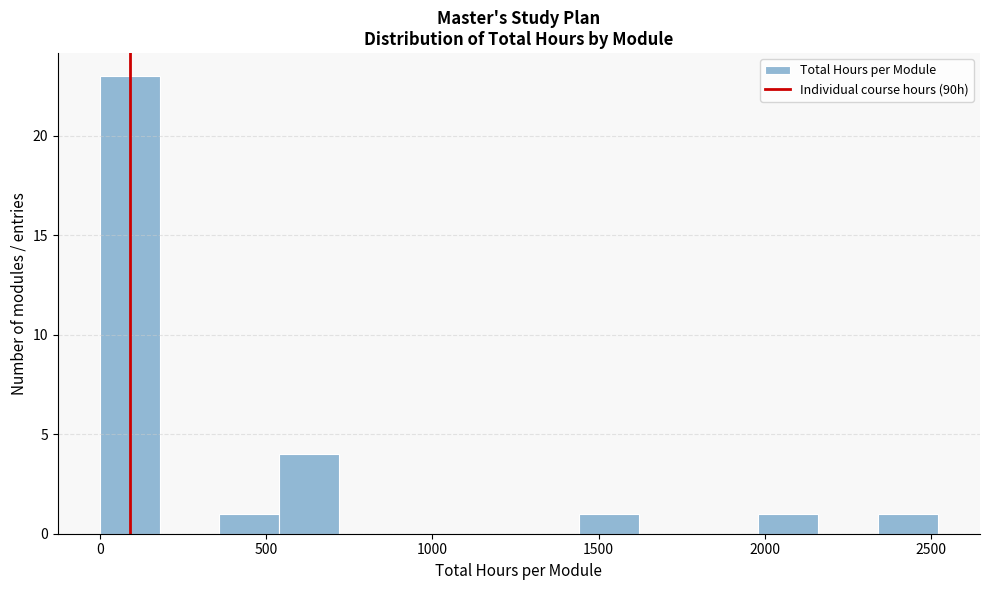

Around what value on the x-axis is the tallest bar? Give the approximate position of its centre, as read against the axis.

100